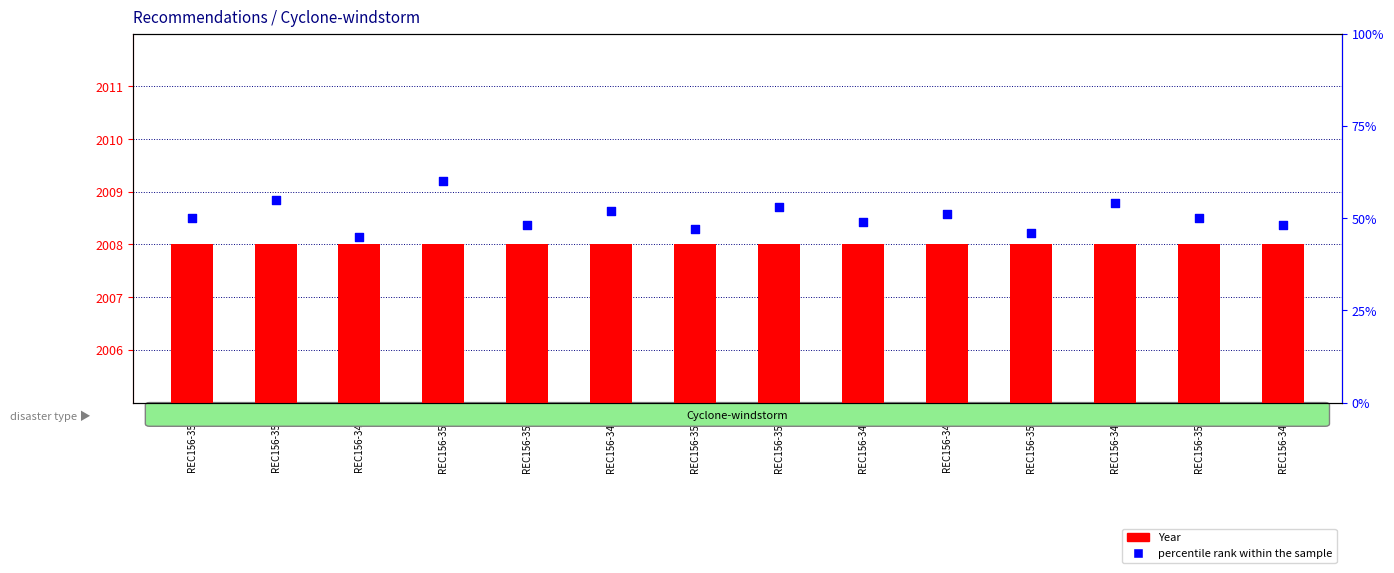

Which series contains the lowest Y value?

Year